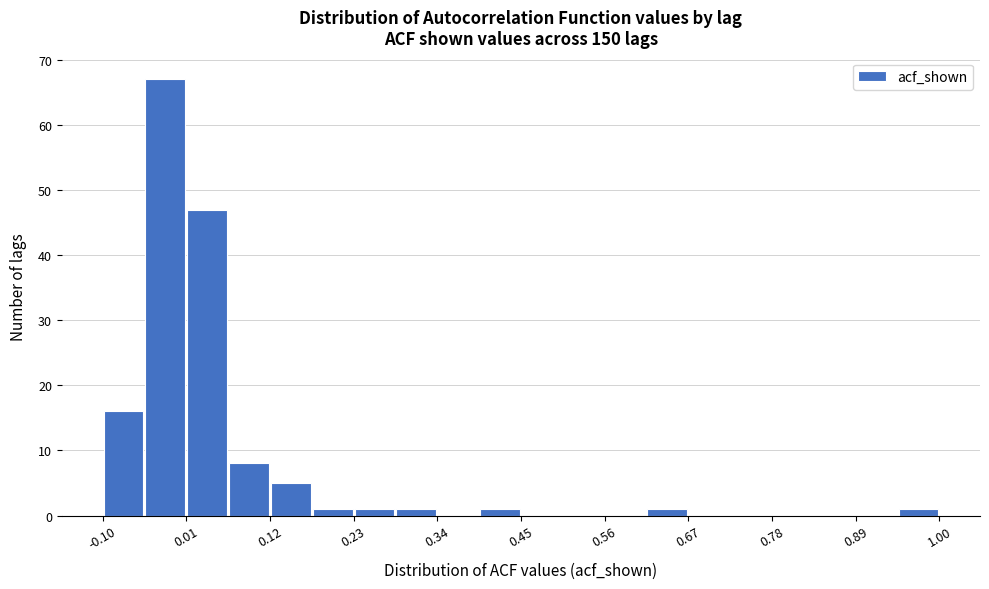

Around what value on the x-axis is the tallest bar? Give the approximate position of its centre, as read against the axis.

-0.02